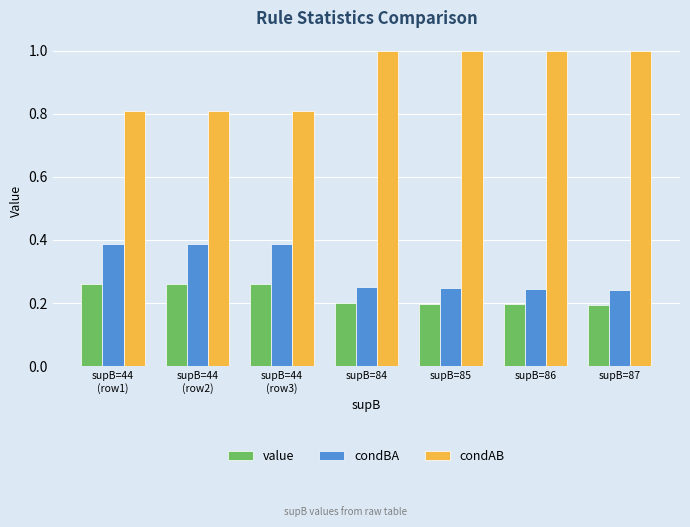

Count the value values in the range 0 to 1.

7